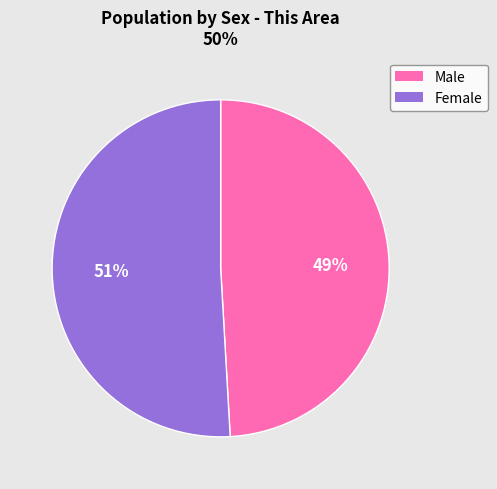

How many slices are in this pie chart?

2